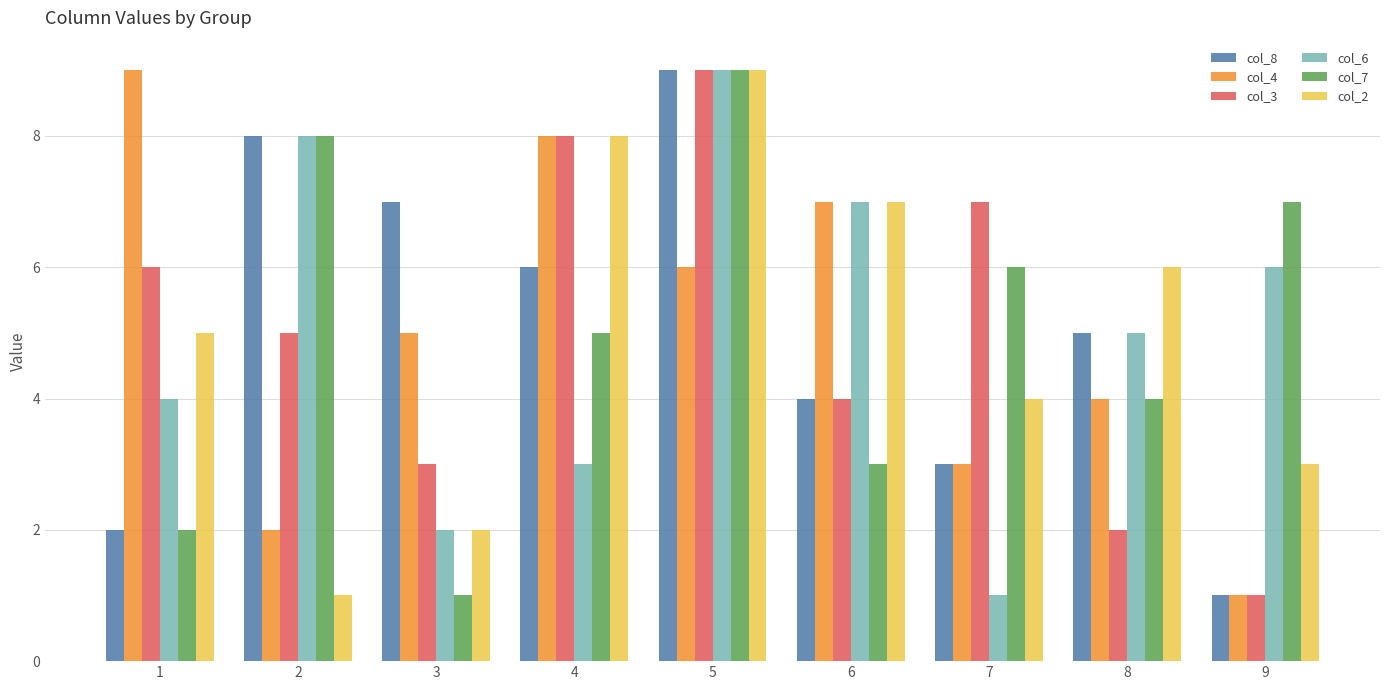

What is the difference between the second highest and second lowest values in the col_4 series?

6